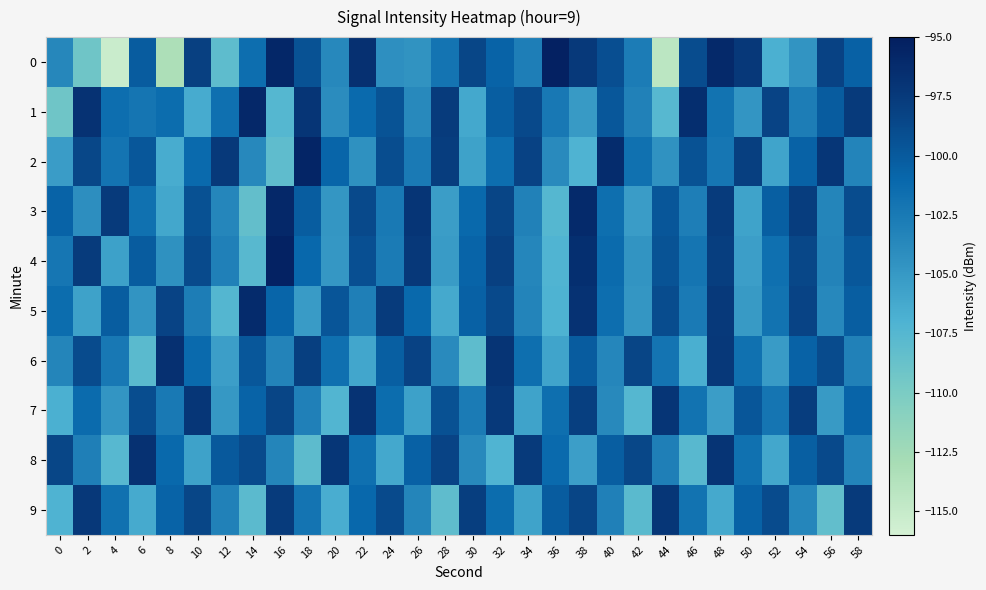

Reading left to right, what are all the values shown in this chart?

0: 0=-103.7	2=-109.2	4=-115.2	6=-100.1	8=-113.3	10=-98.0	12=-108.1	14=-101.5	16=-95.8	18=-99.4	20=-103.8	22=-96.6	24=-104.3	26=-104.5	28=-102.1	30=-98.5	32=-100.7	34=-102.9	36=-95.3	38=-97.4	40=-99.1	42=-102.8	44=-114.3	46=-99.0	48=-96.0	50=-97.3	52=-106.7	54=-104.6	56=-98.2	58=-100.5
1: 0=-109.2	2=-96.8	4=-101.6	6=-102.1	8=-101.4	10=-106.4	12=-101.7	14=-95.9	16=-107.5	18=-97.1	20=-104.1	22=-101.2	24=-99.5	26=-103.8	28=-97.6	30=-106.2	32=-100.3	34=-98.7	36=-102.4	38=-105.1	40=-99.8	42=-103.2	44=-107.6	46=-96.4	48=-101.9	50=-104.7	52=-98.3	54=-102.8	56=-100.1	58=-97.5
2: 0=-105.3	2=-98.6	4=-102.1	6=-99.8	8=-106.5	10=-101.2	12=-97.4	14=-103.7	16=-108.2	18=-95.6	20=-100.9	22=-104.4	24=-99.1	26=-102.6	28=-97.8	30=-105.7	32=-101.5	34=-98.2	36=-103.9	38=-107.1	40=-96.3	42=-101.8	44=-104.5	46=-99.4	48=-102.3	50=-98.0	52=-105.9	54=-100.6	56=-97.2	58=-103.4
3: 0=-100.7	2=-104.2	4=-97.5	6=-101.8	8=-106.1	10=-99.3	12=-103.6	14=-108.4	16=-95.9	18=-100.2	20=-104.8	22=-98.7	24=-102.5	26=-97.1	28=-105.4	30=-101.1	32=-98.4	34=-103.2	36=-107.5	38=-96.1	40=-101.6	42=-105.3	44=-99.7	46=-102.9	48=-97.6	50=-105.8	52=-100.4	54=-97.8	56=-103.5	58=-99.0
4: 0=-102.3	2=-97.7	4=-105.6	6=-100.1	8=-104.4	10=-98.8	12=-103.1	14=-107.7	16=-95.4	18=-101.0	20=-104.9	22=-99.2	24=-102.7	26=-97.3	28=-105.2	30=-100.8	32=-98.1	34=-103.6	36=-107.2	38=-96.5	40=-101.3	42=-104.6	44=-99.5	46=-102.2	48=-97.9	50=-105.5	52=-101.7	54=-98.6	56=-103.3	58=-99.8
5: 0=-101.4	2=-105.7	4=-100.2	6=-104.6	8=-98.3	10=-102.8	12=-107.4	14=-96.2	16=-100.9	18=-105.2	20=-99.6	22=-103.0	24=-97.7	26=-101.1	28=-106.3	30=-100.5	32=-98.7	34=-103.4	36=-107.0	38=-96.8	40=-101.5	42=-104.8	44=-99.0	46=-102.6	48=-97.4	50=-105.1	52=-101.9	54=-98.3	56=-103.7	58=-100.3
6: 0=-103.5	2=-98.9	4=-102.4	6=-107.8	8=-96.6	10=-101.2	12=-105.5	14=-99.8	16=-103.3	18=-98.0	20=-101.7	22=-106.0	24=-100.4	26=-98.2	28=-103.9	30=-108.1	32=-97.0	34=-101.6	36=-105.9	38=-100.1	40=-103.6	42=-98.4	44=-102.1	46=-106.7	48=-97.3	50=-101.8	52=-105.2	54=-100.6	56=-98.9	58=-103.2
7: 0=-106.8	2=-101.3	4=-104.7	6=-99.1	8=-102.5	10=-97.2	12=-105.0	14=-100.7	16=-98.4	18=-103.1	20=-107.3	22=-96.9	24=-101.4	26=-105.6	28=-99.3	30=-102.7	32=-97.4	34=-105.8	36=-101.6	38=-98.0	40=-103.8	42=-107.5	44=-97.1	46=-101.9	48=-105.4	50=-99.7	52=-102.2	54=-97.8	56=-105.1	58=-100.8
8: 0=-98.5	2=-103.0	4=-107.6	6=-96.7	8=-101.1	10=-105.7	12=-100.0	14=-98.8	16=-103.5	18=-108.0	20=-97.2	22=-101.7	24=-106.2	26=-100.5	28=-98.3	30=-103.8	32=-107.2	34=-97.5	36=-101.2	38=-105.5	40=-100.3	42=-98.6	44=-103.0	46=-107.7	48=-97.0	50=-101.8	52=-106.1	54=-100.4	56=-98.7	58=-103.4
9: 0=-107.1	2=-97.3	4=-101.8	6=-106.4	8=-100.7	10=-98.5	12=-103.2	14=-107.9	16=-97.6	18=-102.1	20=-106.6	22=-101.0	24=-98.8	26=-103.5	28=-108.2	30=-97.9	32=-101.4	34=-105.8	36=-100.1	38=-98.4	40=-103.1	42=-107.8	44=-97.2	46=-101.9	48=-106.3	50=-100.6	52=-98.9	54=-103.6	56=-108.3	58=-97.5